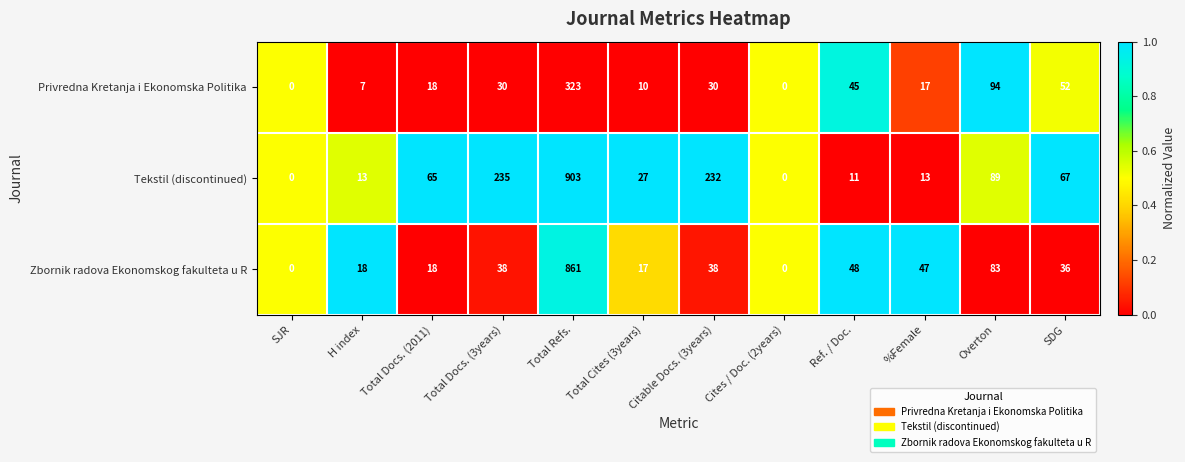

Between SJR and Total Docs. (2011), which series saw the biggest shift?

Tekstil (discontinued)